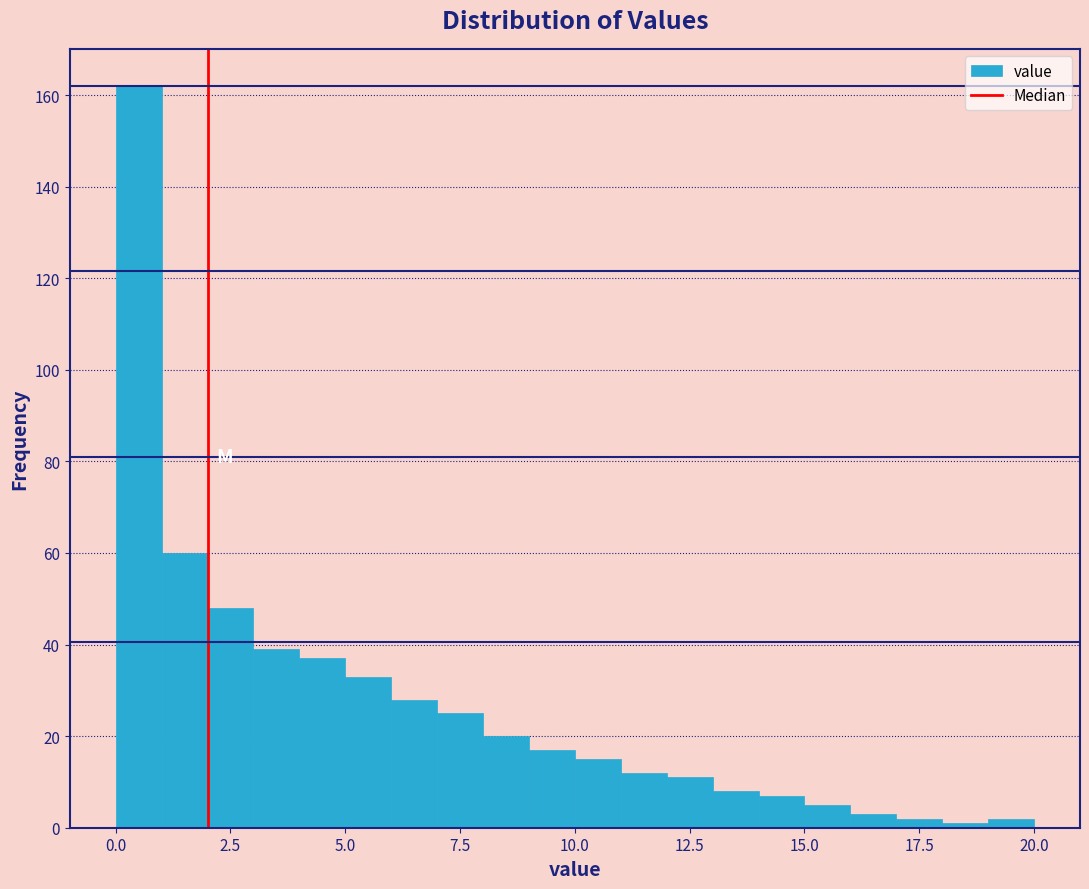

Read against the x-axis, roughly where is the centre of the tallest bar?

0.5